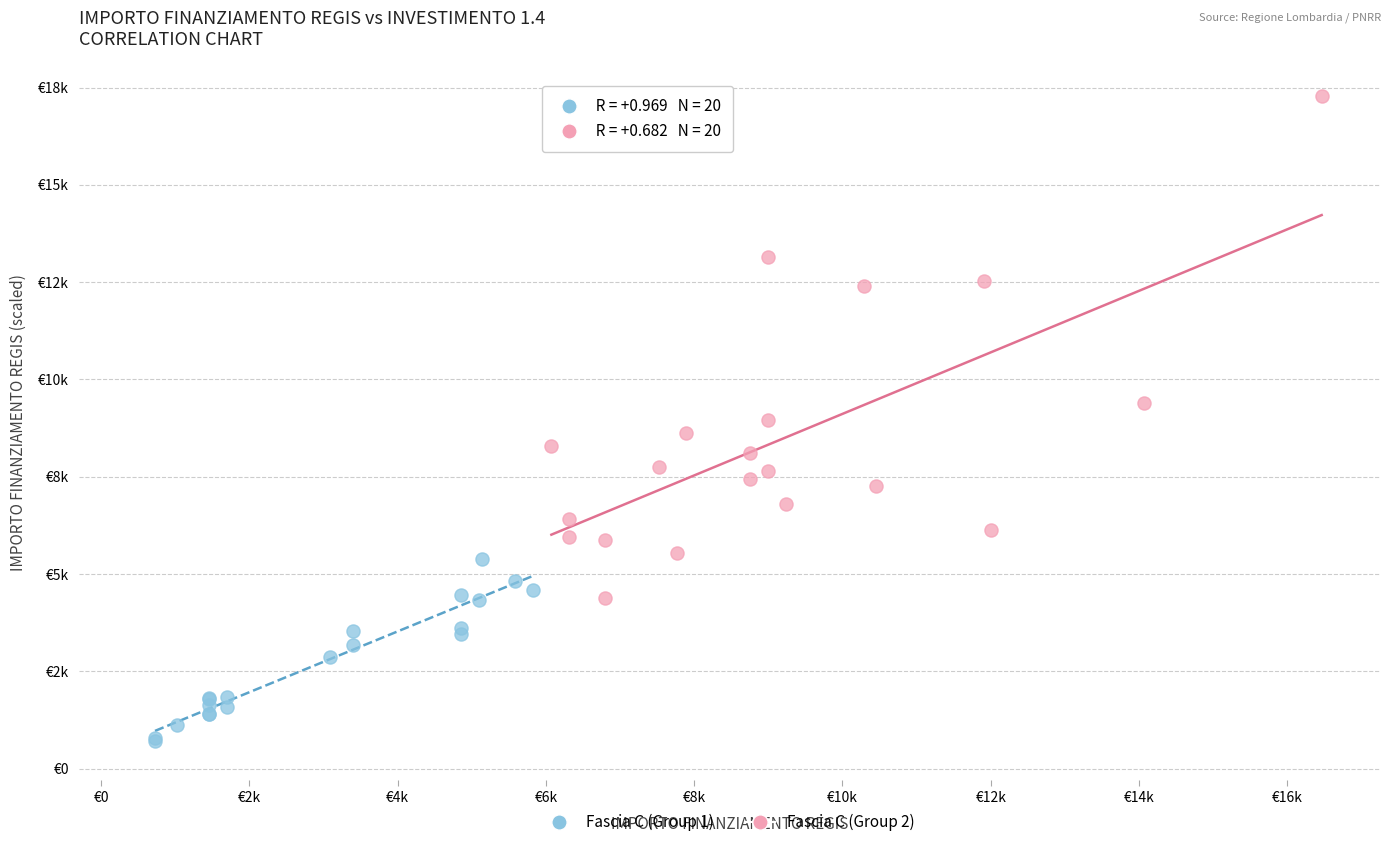

What are all the series names shown in the legend?

Fascia C (Group 1), Fascia C (Group 2)